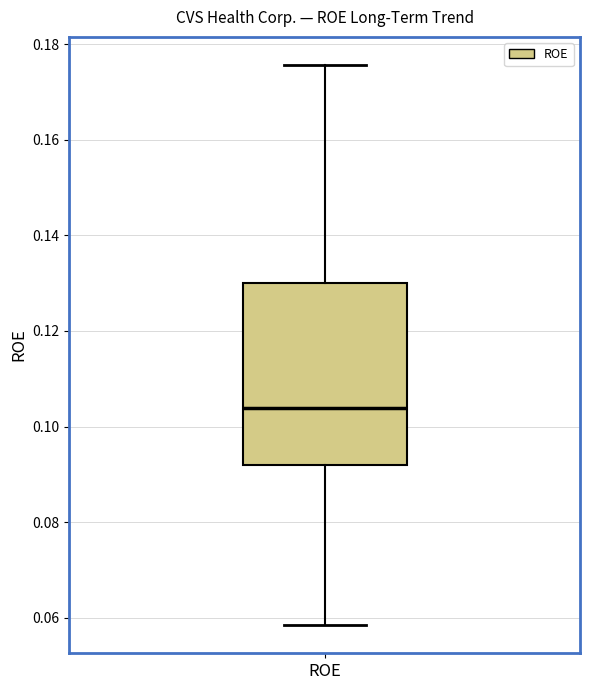

Transcribe this box plot: give where the median line is, the range the box spans, and where the two whiskers end, as read against the y-axis. The values are not printed on the chart, so give them approximately, as read against the axis.

median 0.104, box 0.092 to 0.130, whiskers 0.058 to 0.176